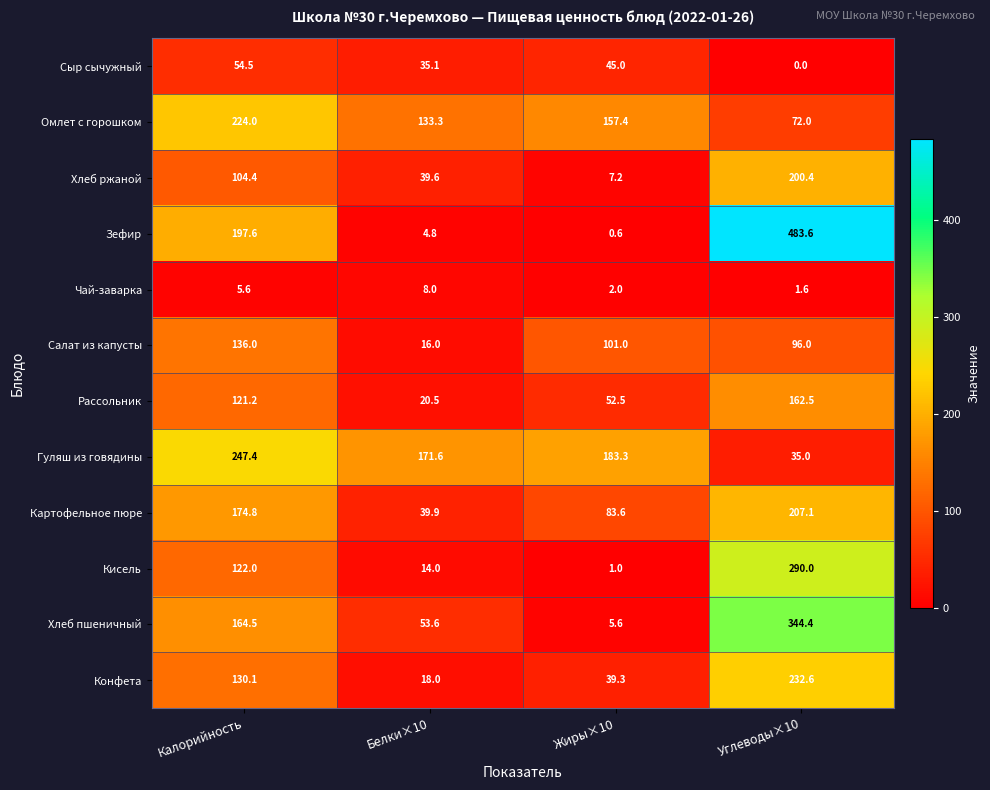

The value of Кисель at Углеводы×10 is 290.0. True or false?

True